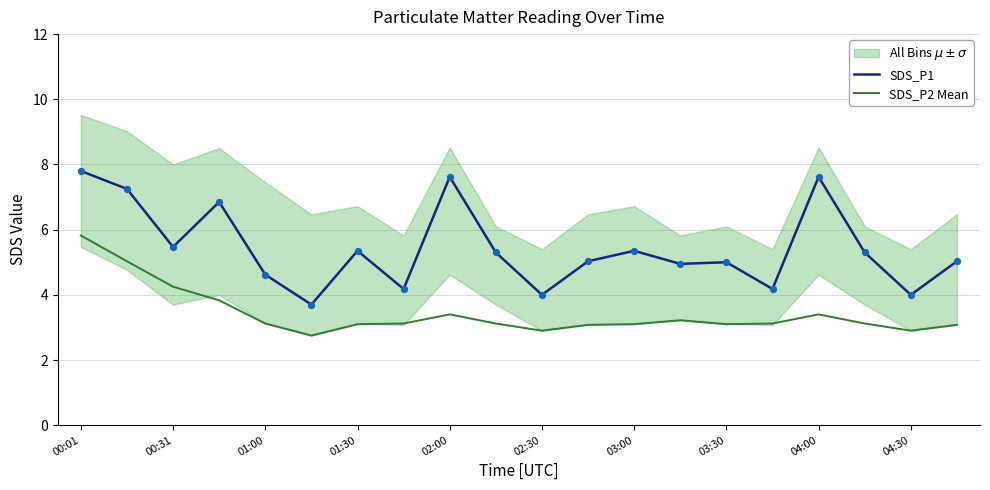

Is it true that SDS_P2 Mean equals 1.1 at 04:30?

False